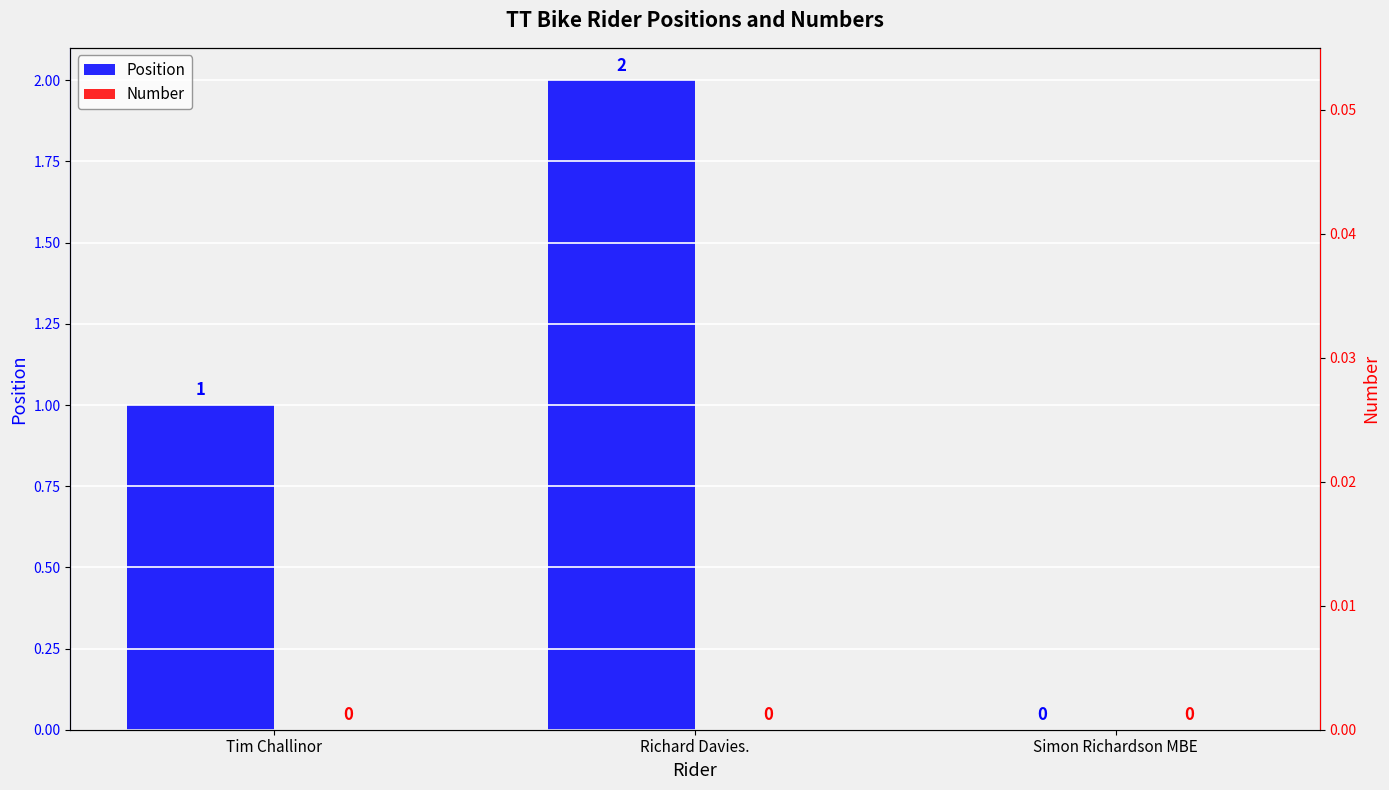

Which series has the largest total across all categories?

Position